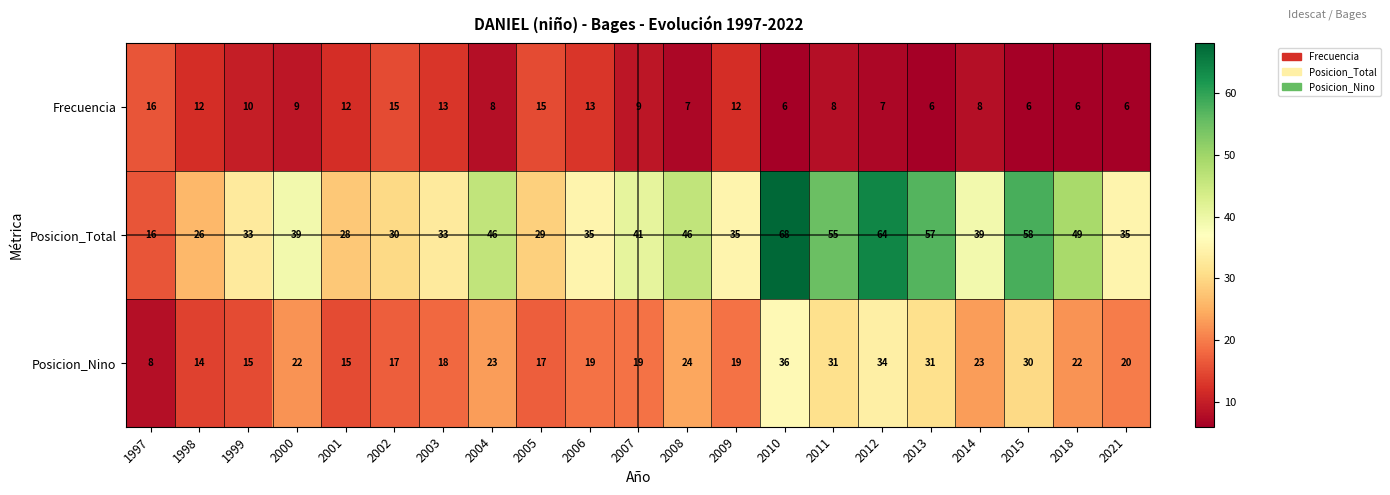

Rank the series by their average value, from highest to lowest.

Posicion_Total, Posicion_Nino, Frecuencia